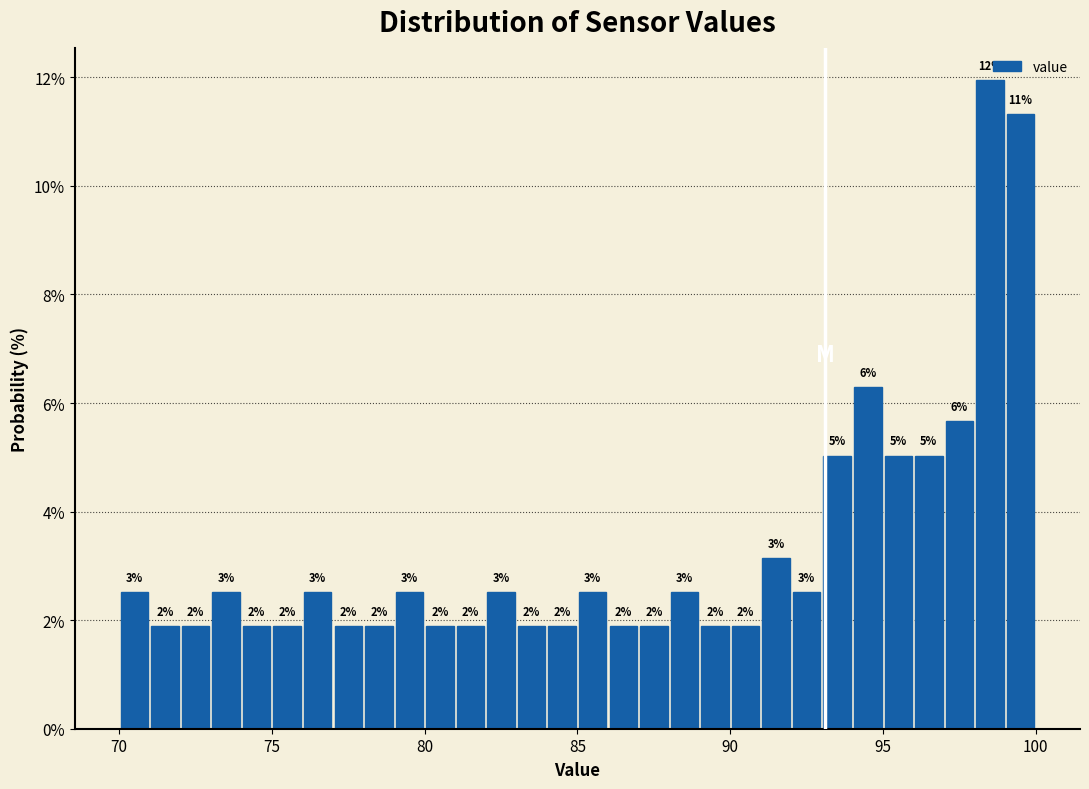

Around what value on the x-axis is the tallest bar? Give the approximate position of its centre, as read against the axis.

98.5